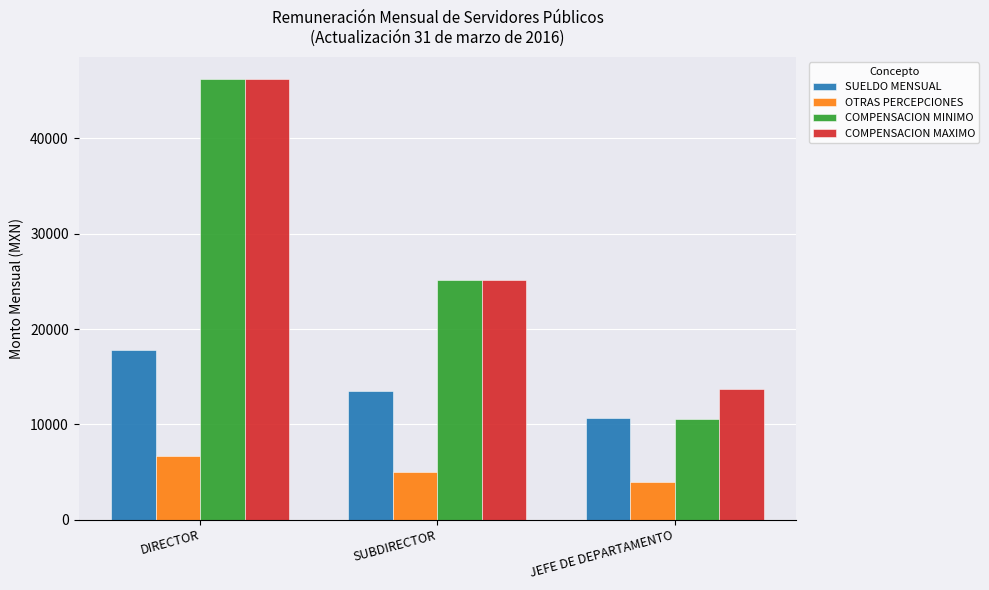

How many series are shown in this chart?

4